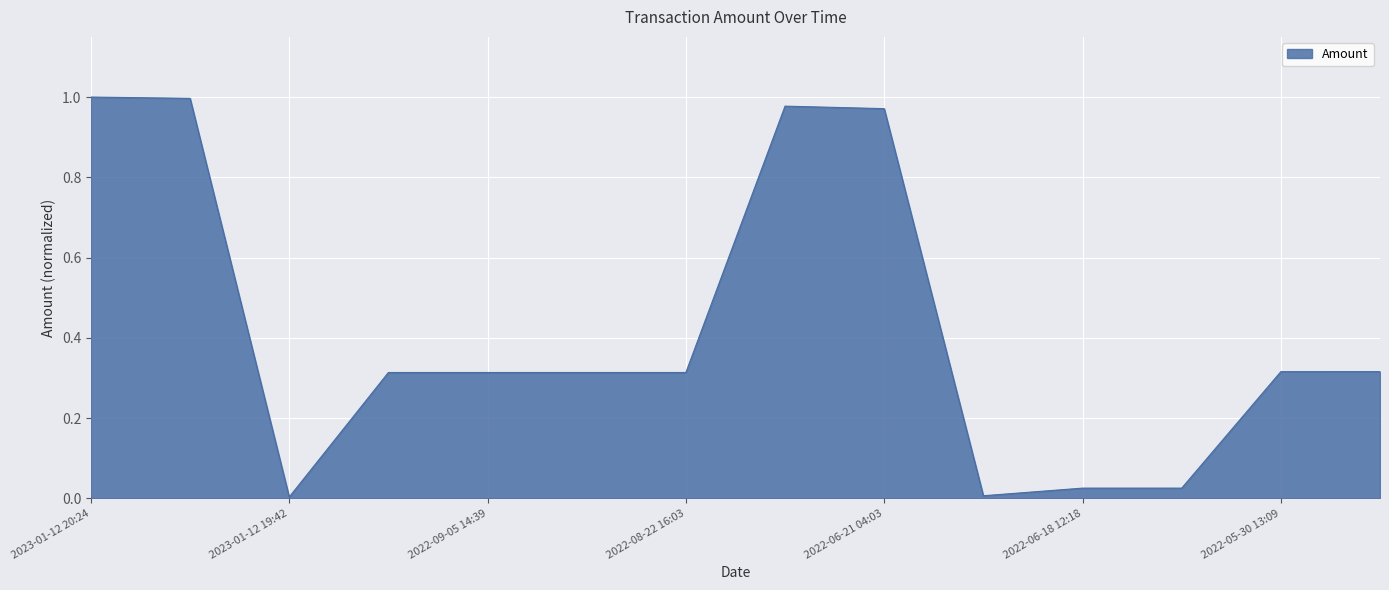

How many interior local valleys (lower than both neighbors) does the data have?

3